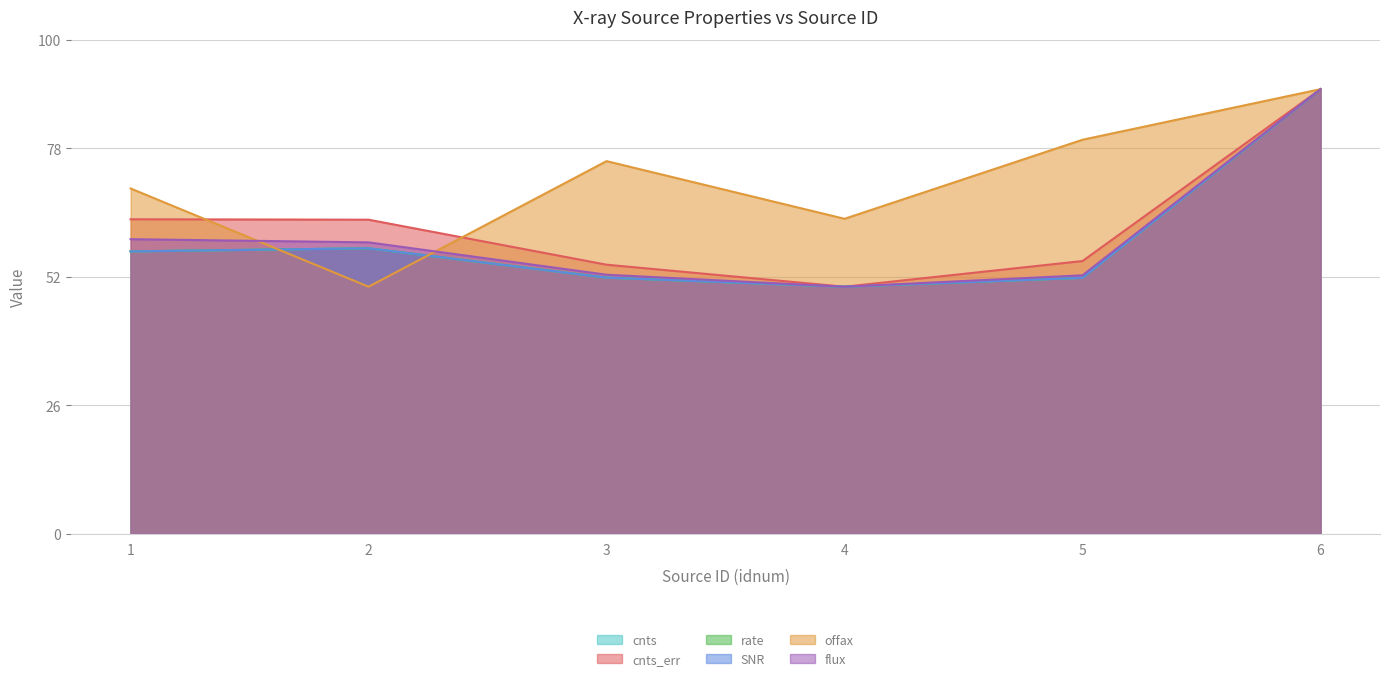

True or false: offax and cnts cross at least once.

True